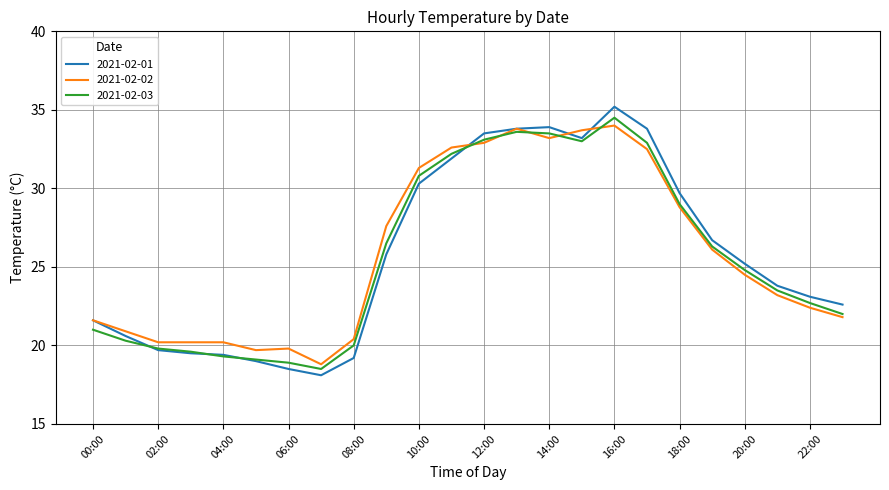

What is the lowest value of the 2021-02-03 series?

18.5